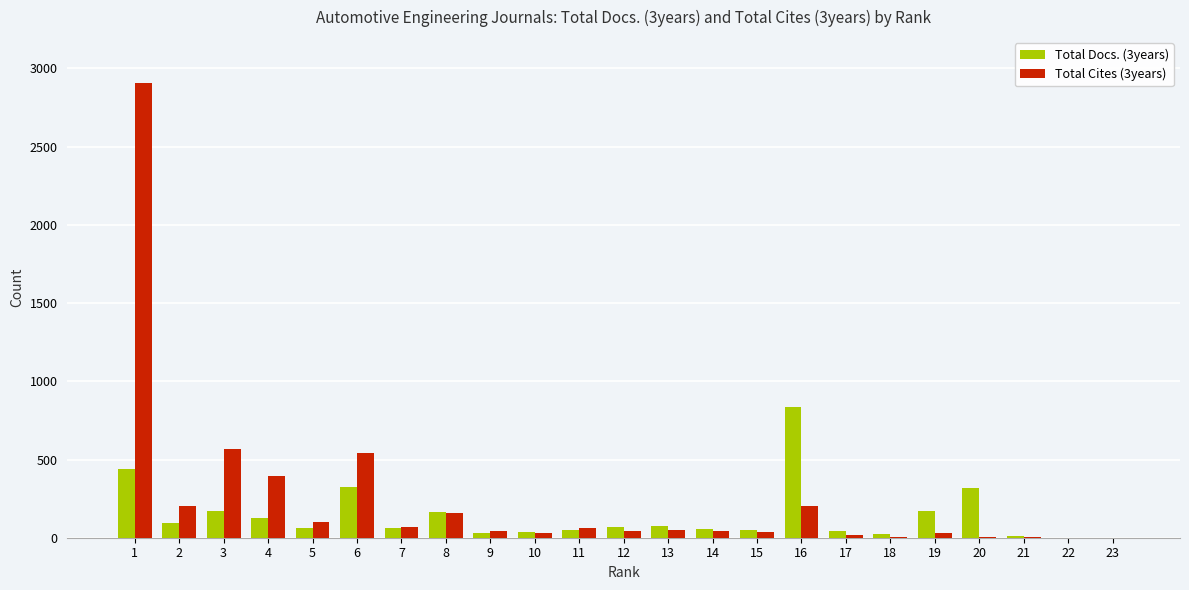

Is the value of Total Docs. (3years) at 18 greater than the value of Total Cites (3years) at 4?

No